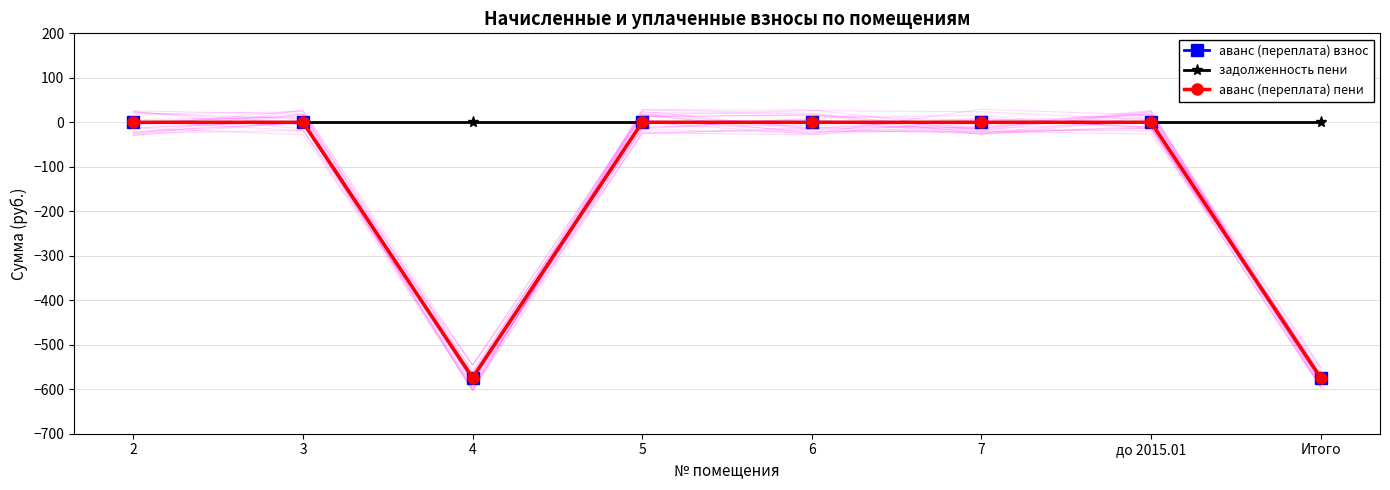

What is the minimum value for аванс (переплата) пени?

-574.1